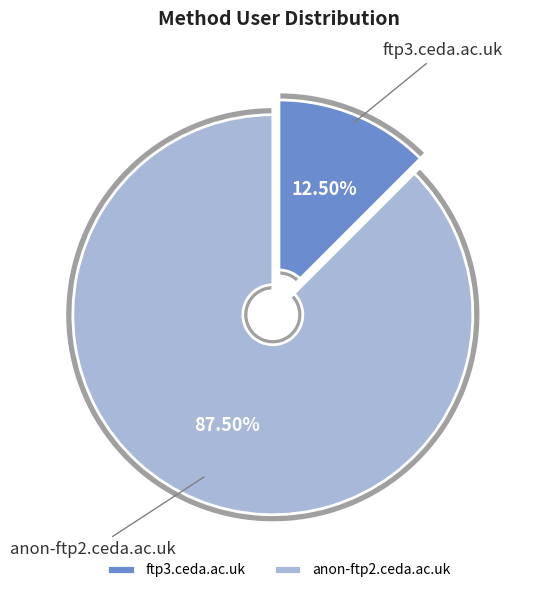

Is it true that anon-ftp2.ceda.ac.uk is 88% of the pie?

True